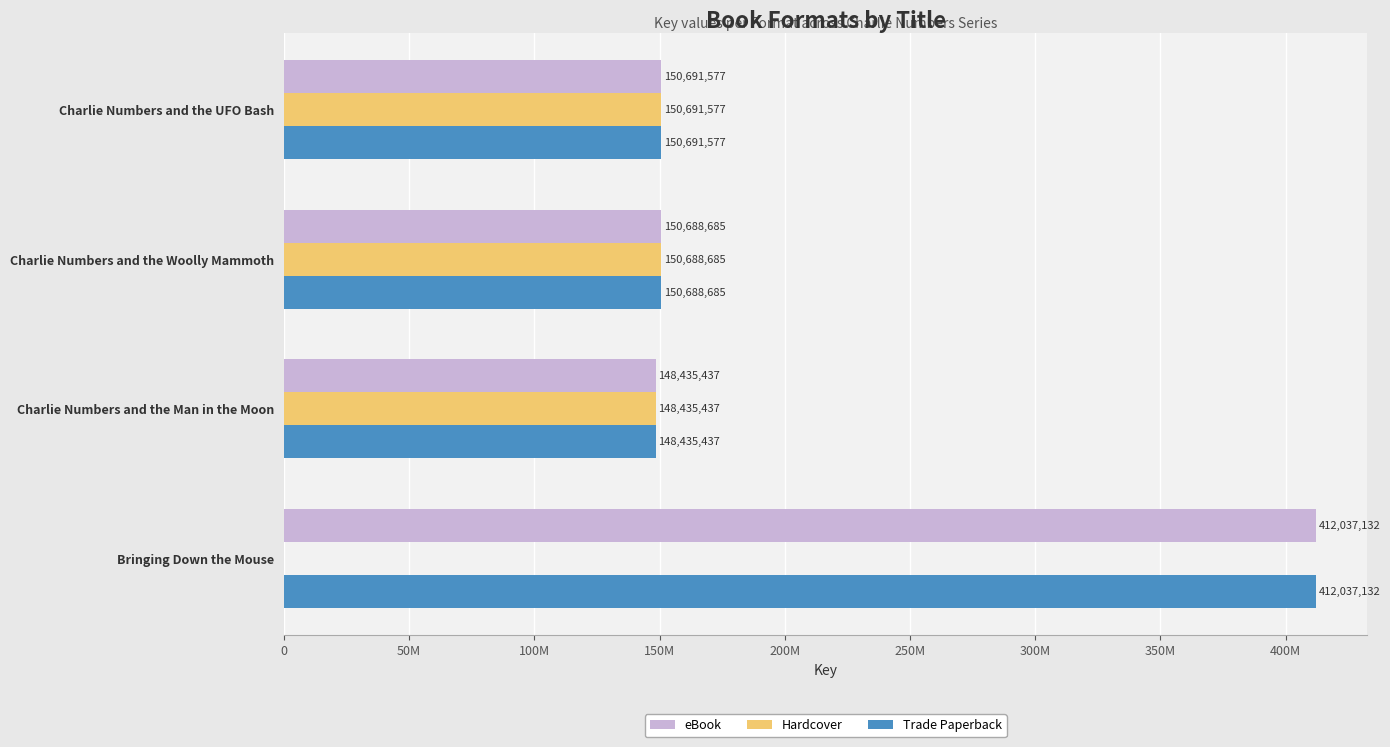

What is the greatest value displayed?

412037132